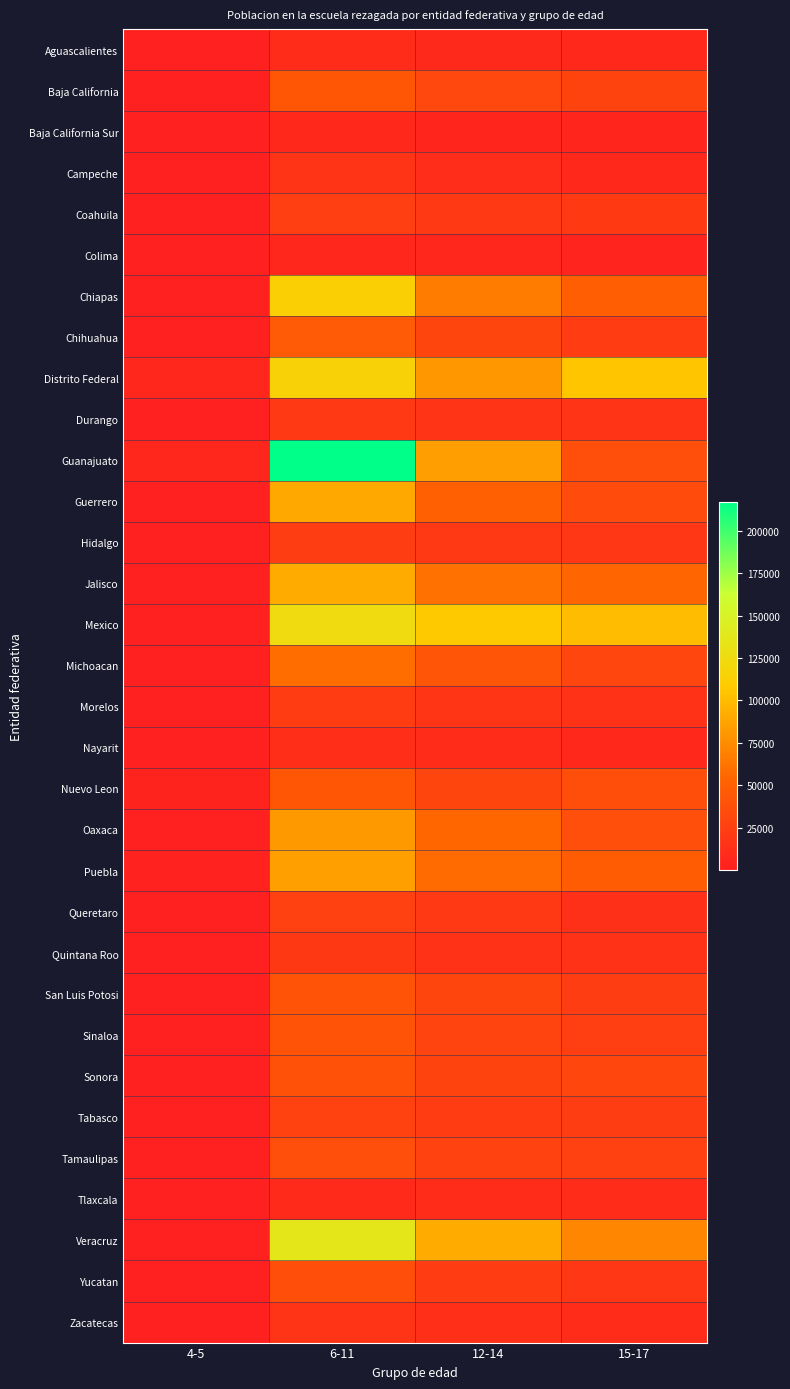

What is the total value across all series at 15-17?

945171